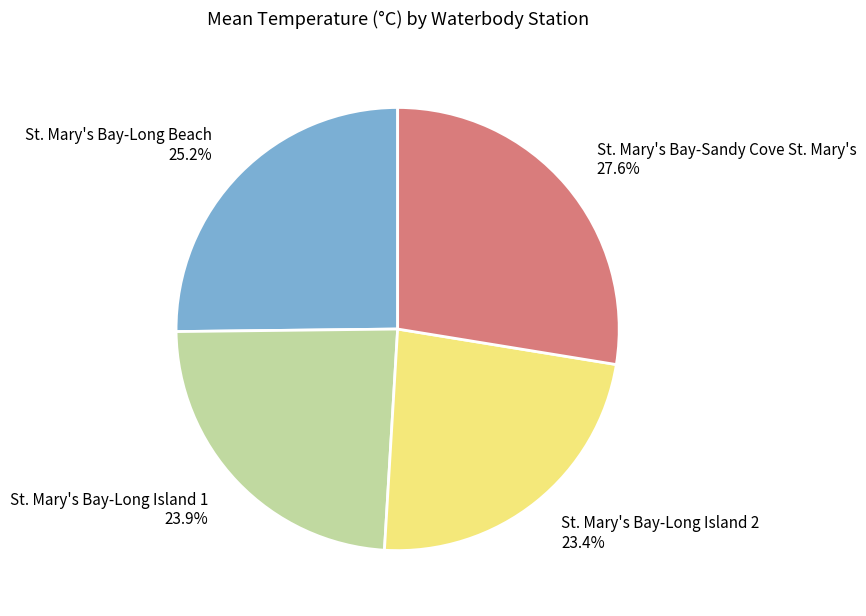

Is there a majority slice in this chart?

No